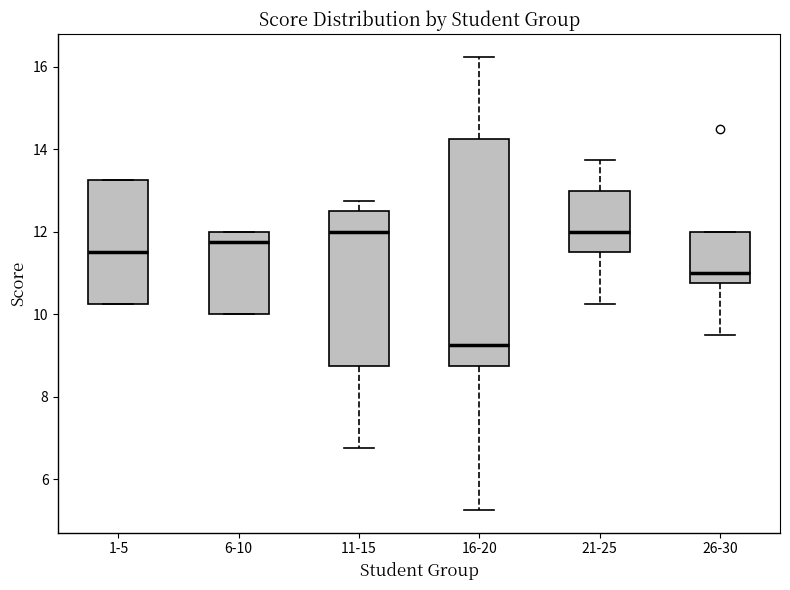

Which box's median line is the lowest?

16-20